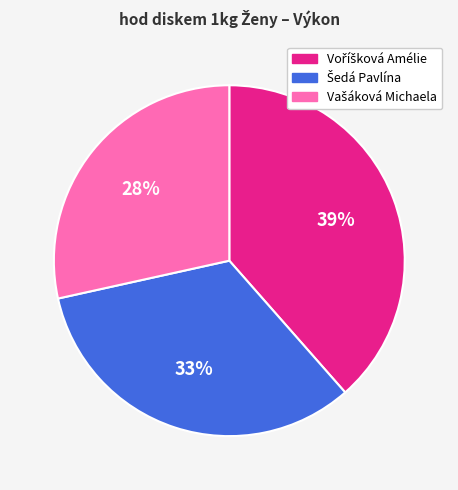

Does any single category account for the majority?

No